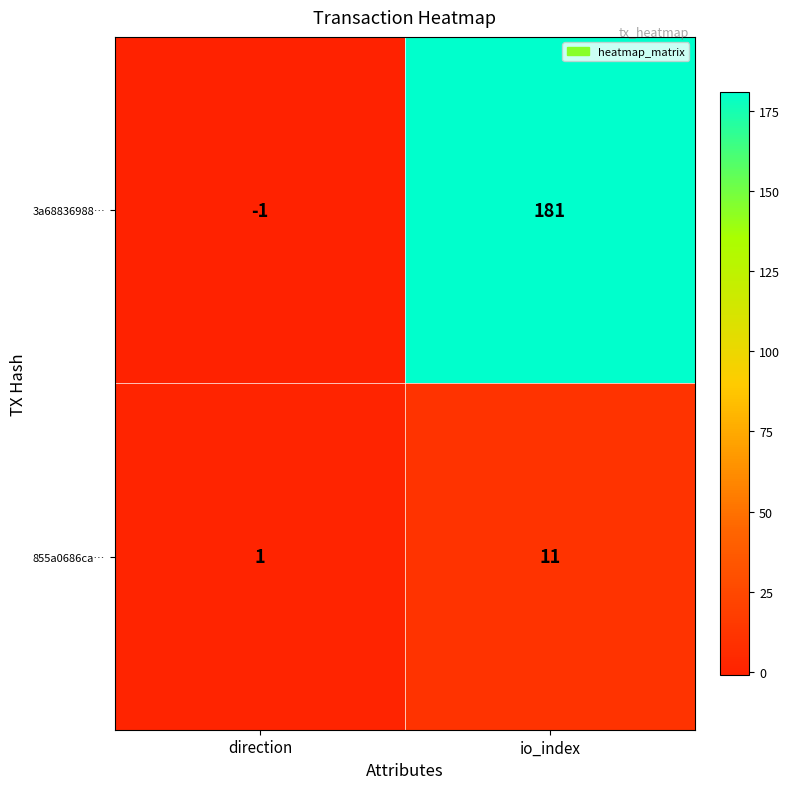

How many series are shown in this chart?

2